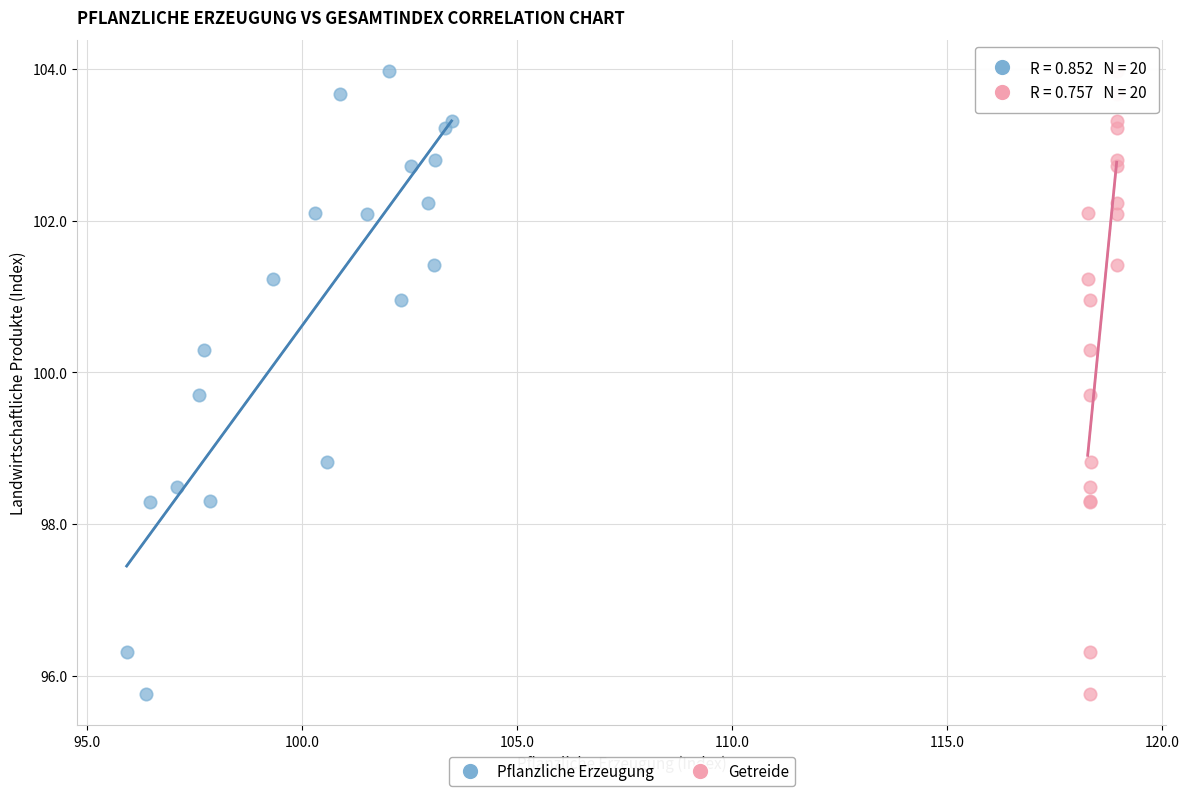

What are all the series names shown in the legend?

Pflanzliche Erzeugung, Getreide